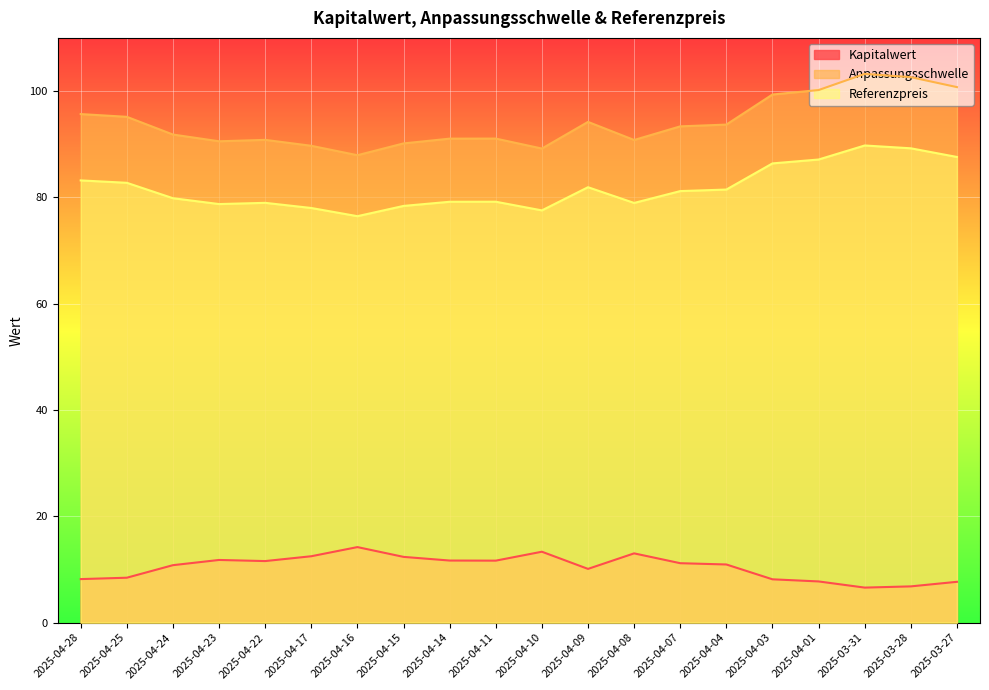

True or false: Anpassungsschwelle has more than 0 points higher than both neighbors.

True